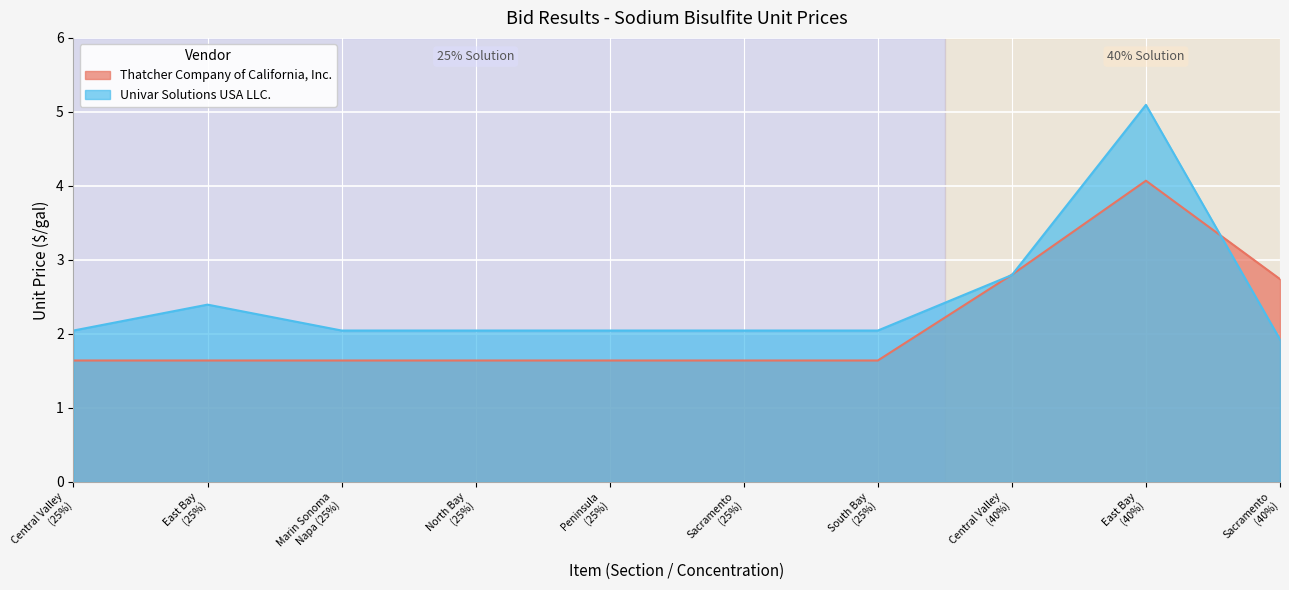

What is the spread (max minus min) of values at Sacramento
(40%)?

0.8